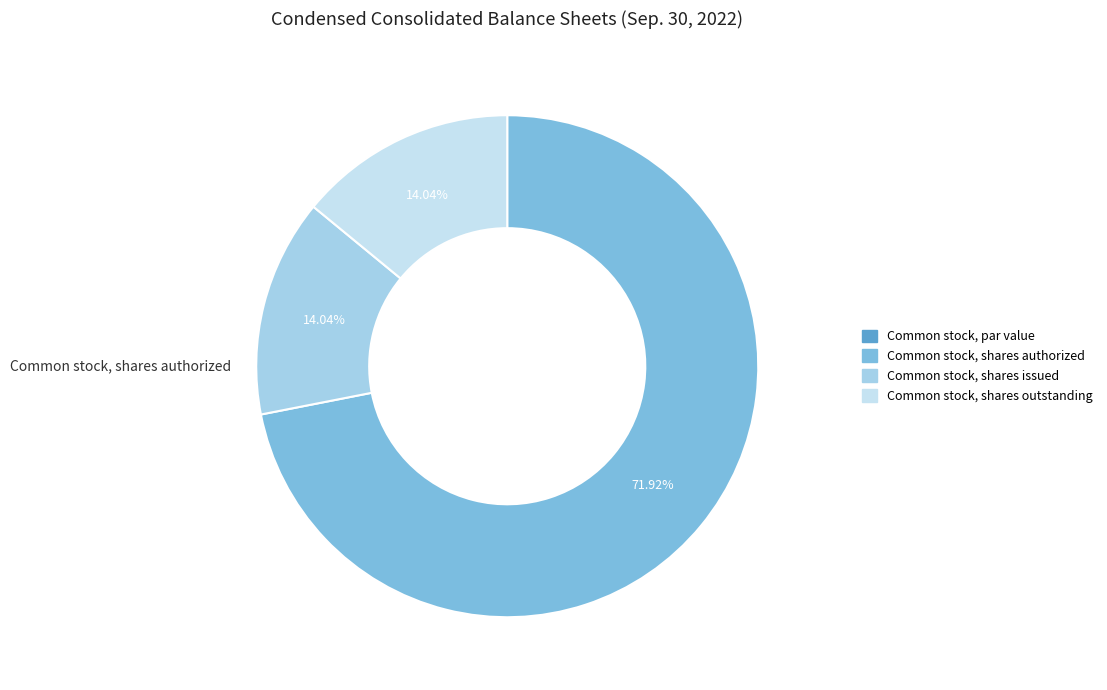

What is the change in value from Common stock, shares authorized to Common stock, shares issued?

-120716715.0